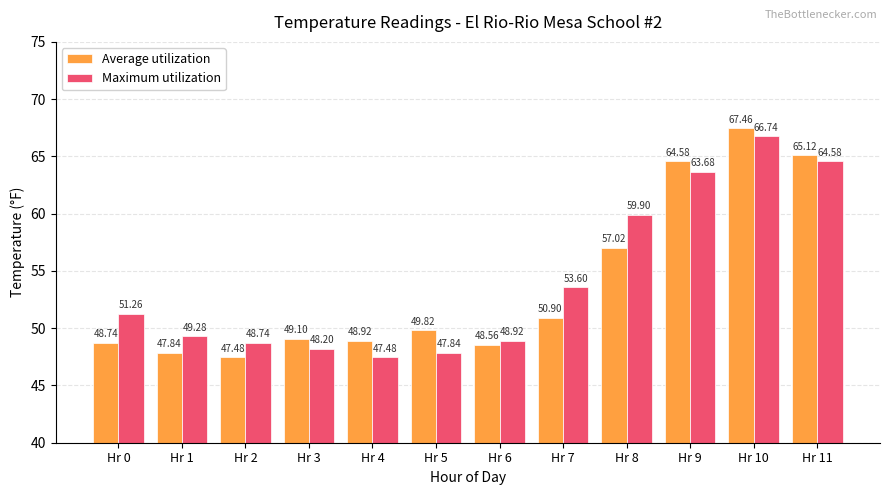

Is the value of Average utilization at Hr 3 greater than the value of Maximum utilization at Hr 5?

Yes